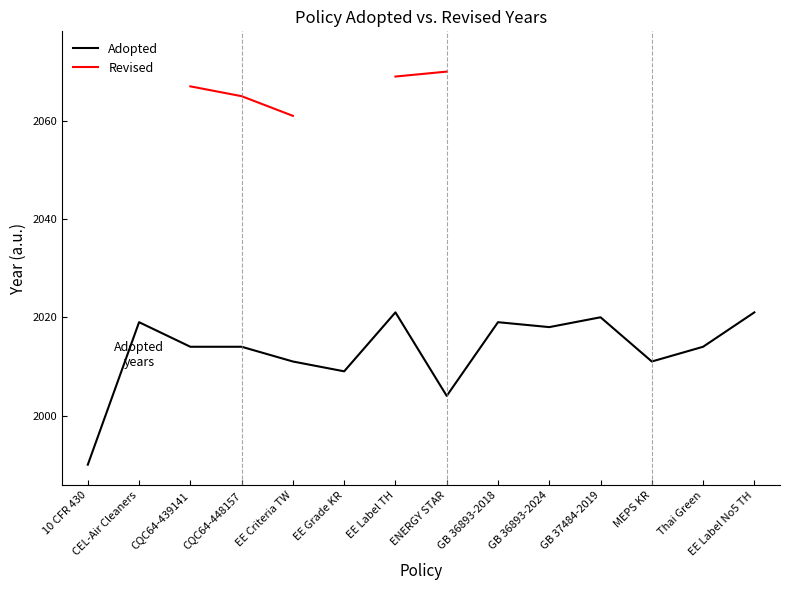

Where does the Adopted series first go above 2014?

CEL-Air Cleaners